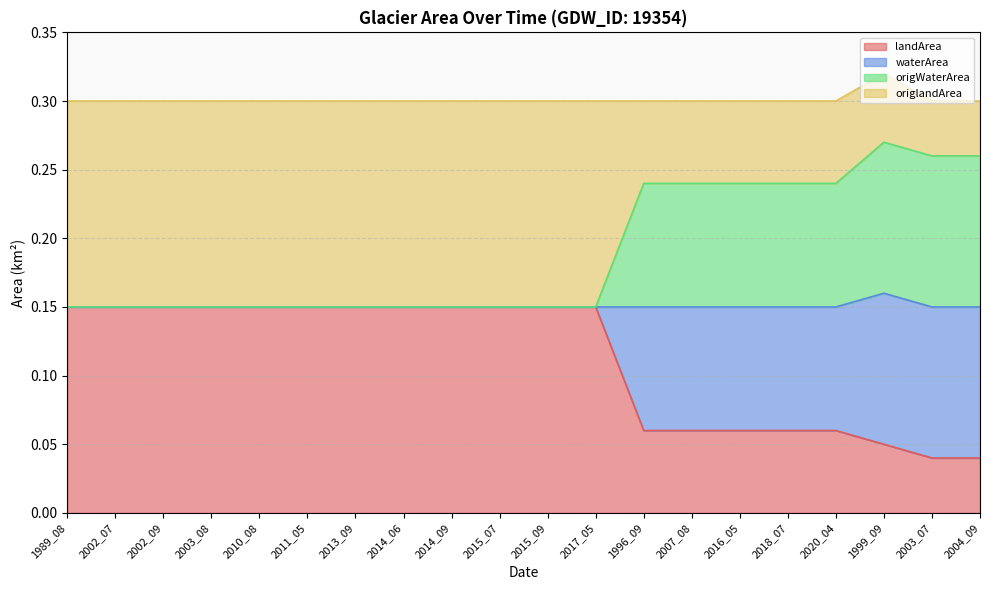

Does the chart have visible grid lines?

Yes